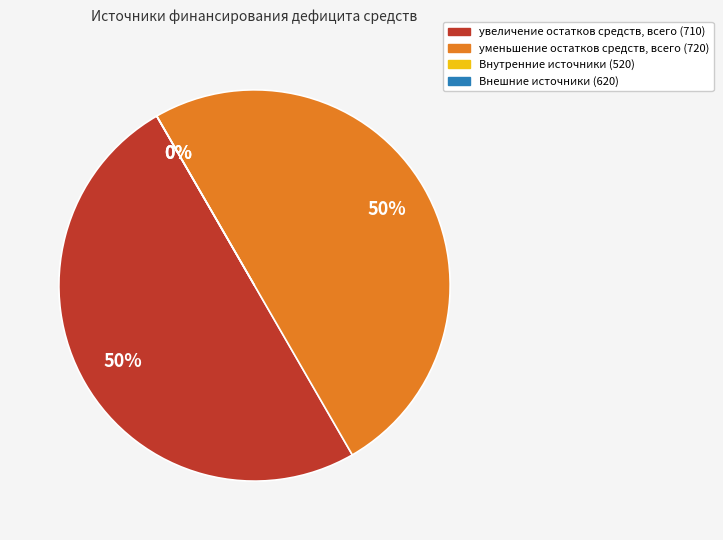

Which category has the biggest portion of the pie?

увеличение остатков средств, всего (710)